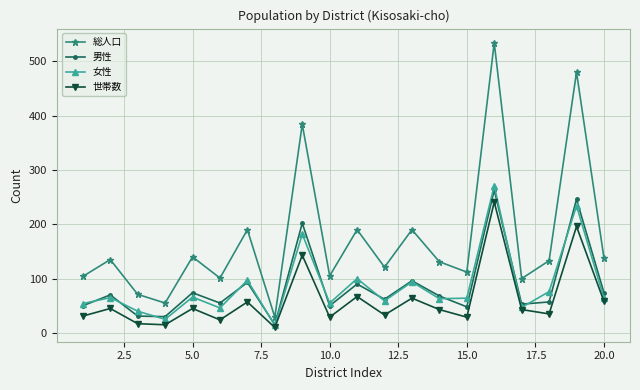

True or false: 女性 and 総人口 intersect in this chart.

False